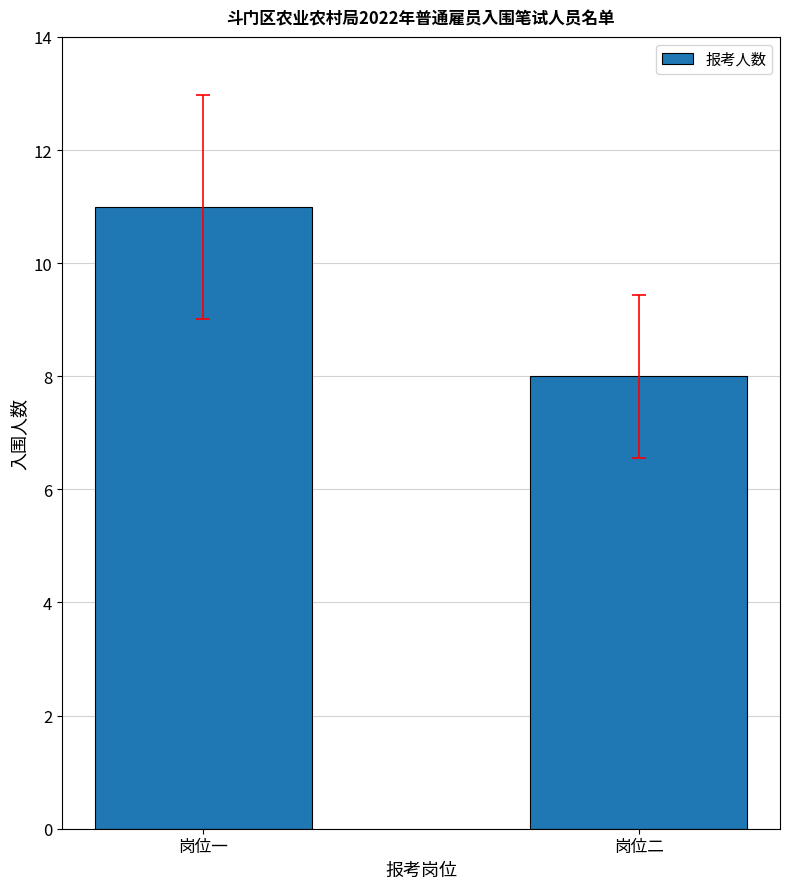

What is the difference between the values at 岗位二 and 岗位一?

3